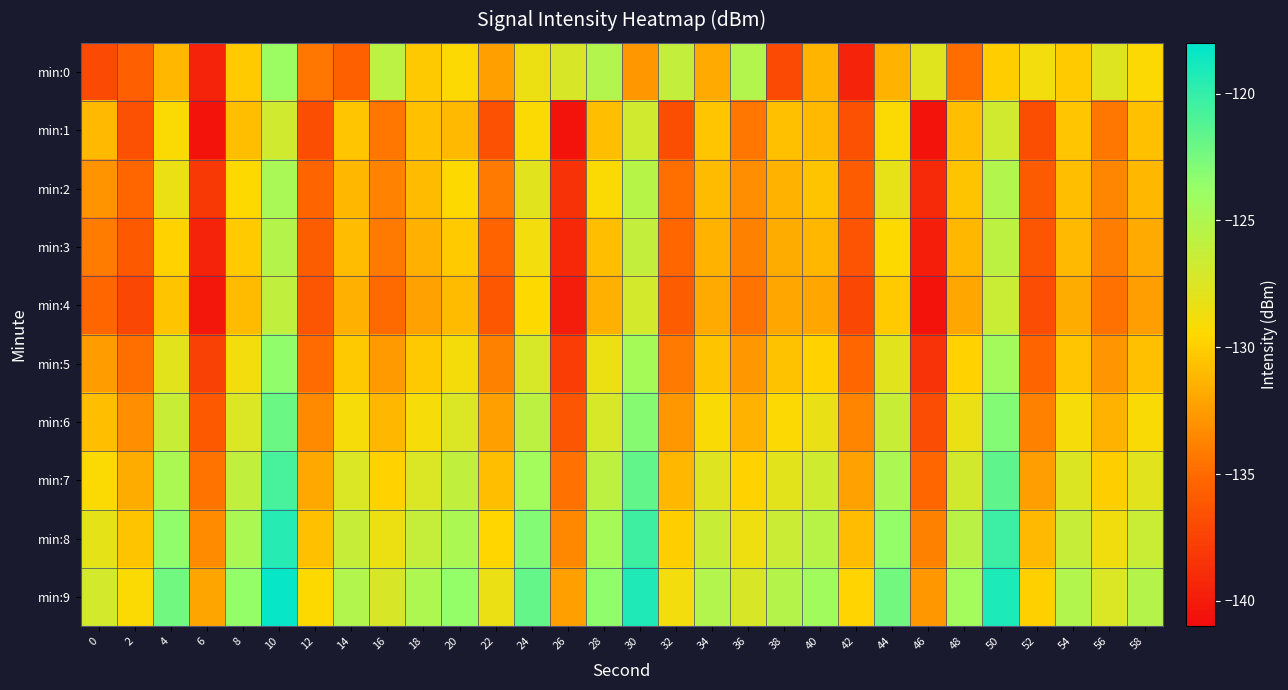

What is the total value across all series at 24?

-1265.9